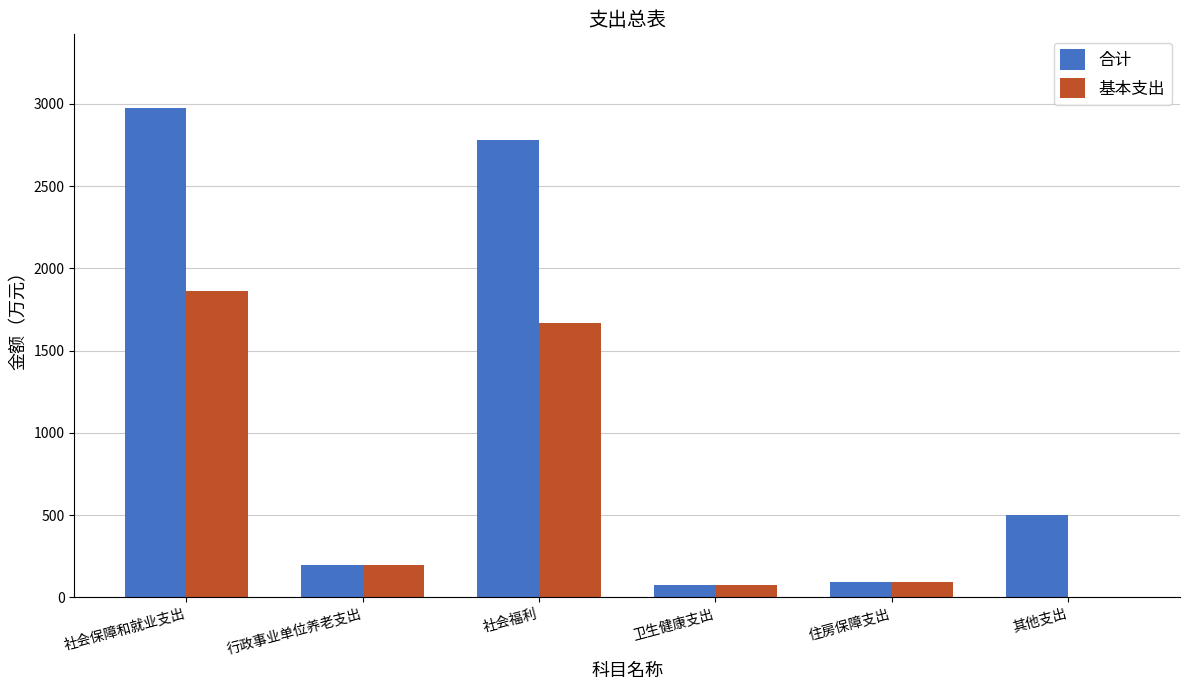

Reading left to right, list all the values displayed in this chart.

合计: 2976.5	195.0	2781.5	75.0	95.0	500.0
基本支出: 1861.5	195.0	1666.5	75.0	95.0	0.0